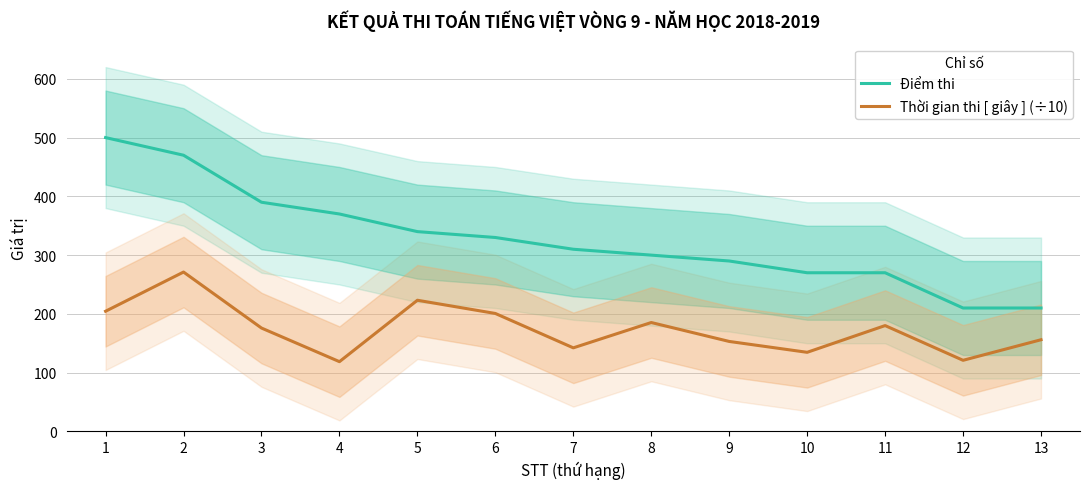

What is the greatest value displayed?

500.0